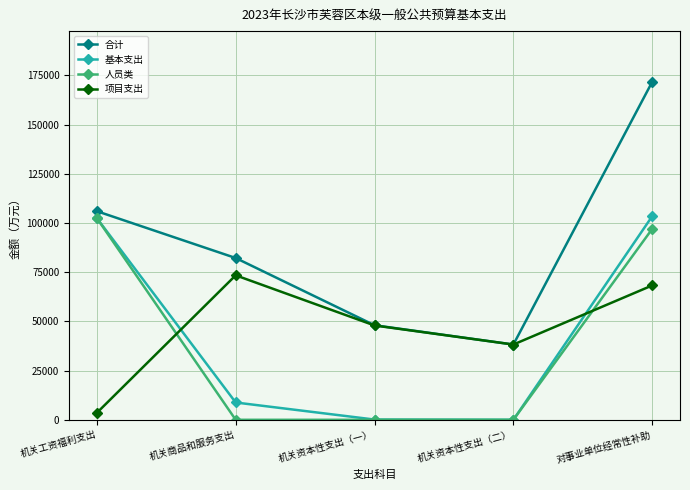

True or false: 项目支出 and 人员类 intersect in this chart.

True